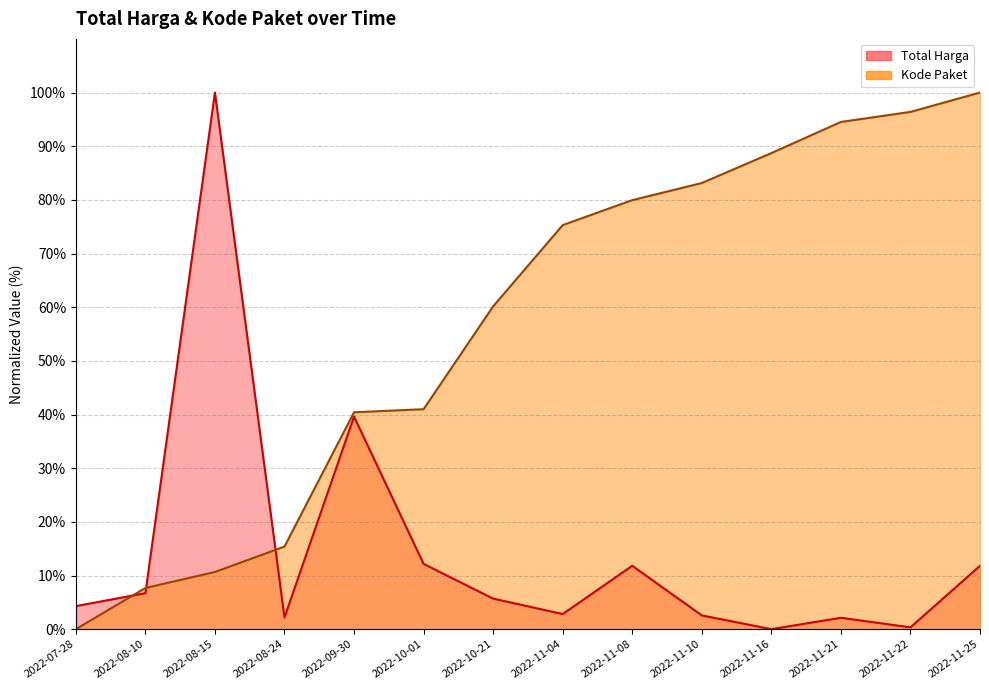

Reading left to right, what are all the values shown in this chart?

Total Harga: 4.3	6.7	100.0	2.2	39.6	12.2	5.7	2.8	11.8	2.6	0.0	2.1	0.3	11.8
Kode Paket: 0.0	7.7	10.7	15.4	40.4	41.0	60.2	75.3	79.9	83.1	88.7	94.5	96.4	100.0